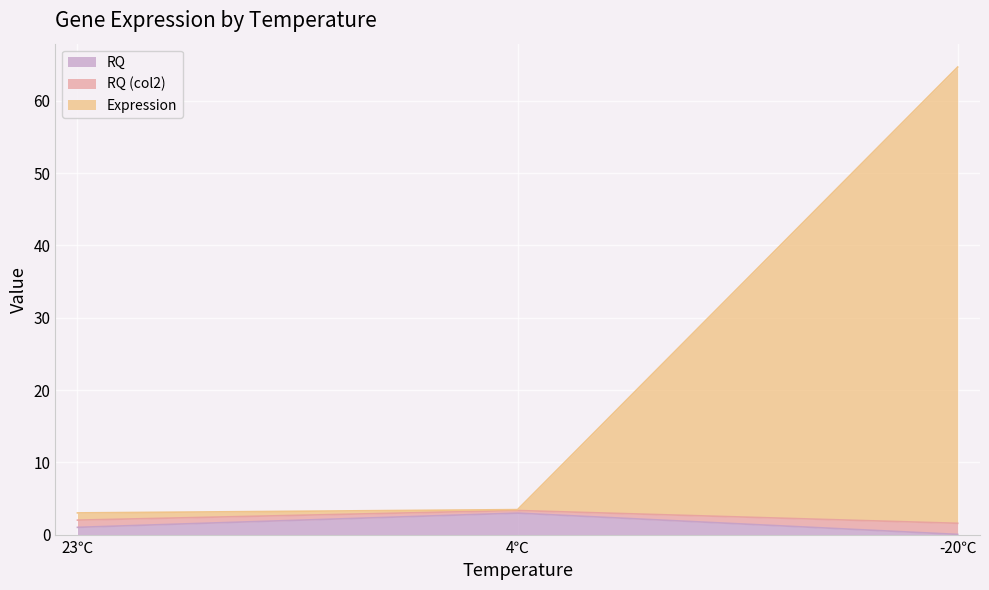

What is the difference between the RQ values at 4℃ and -20℃?

2.9